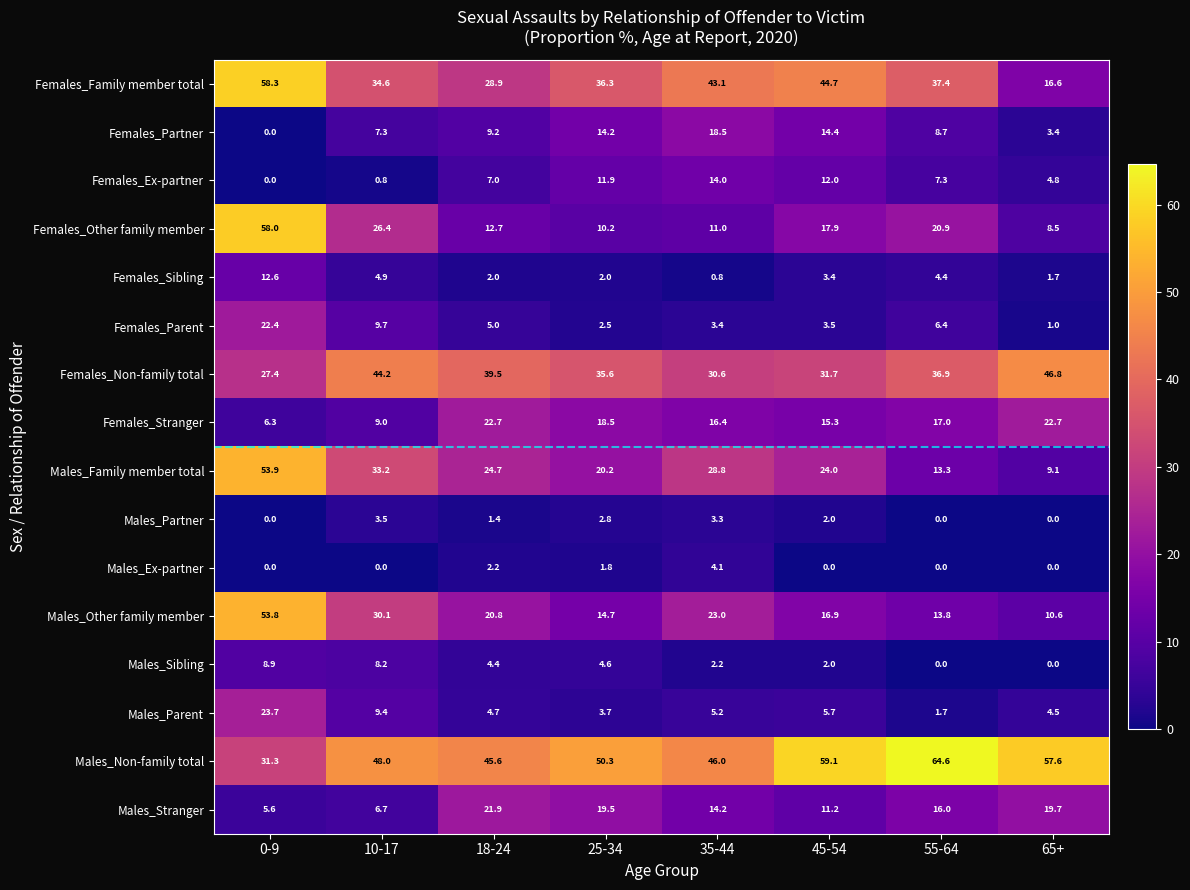

What is the difference between the Females_Other family member values at 65+ and 10-17?

17.9